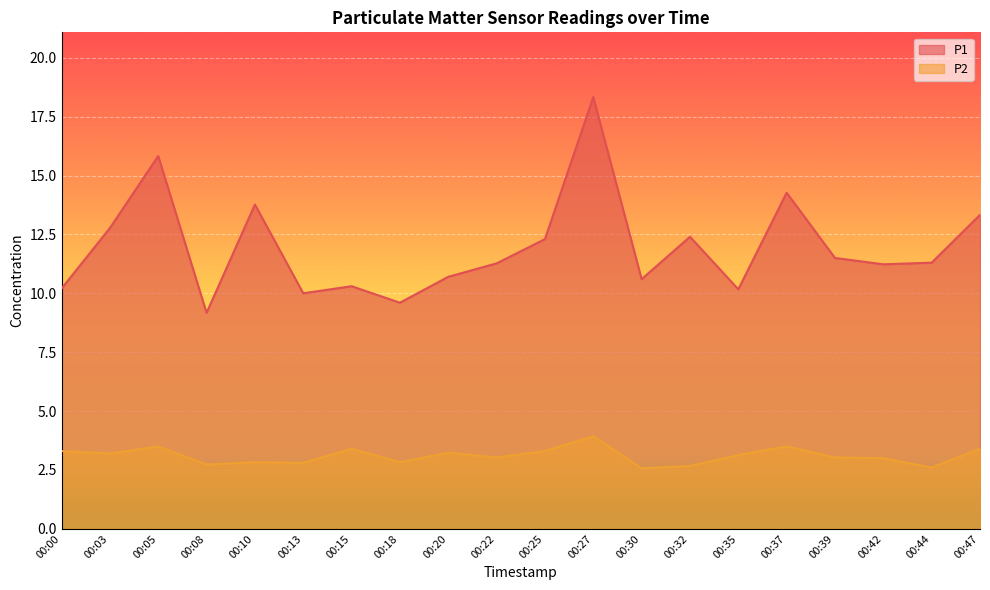

What is the difference between the maximum and minimum values in the P1 series?

9.2